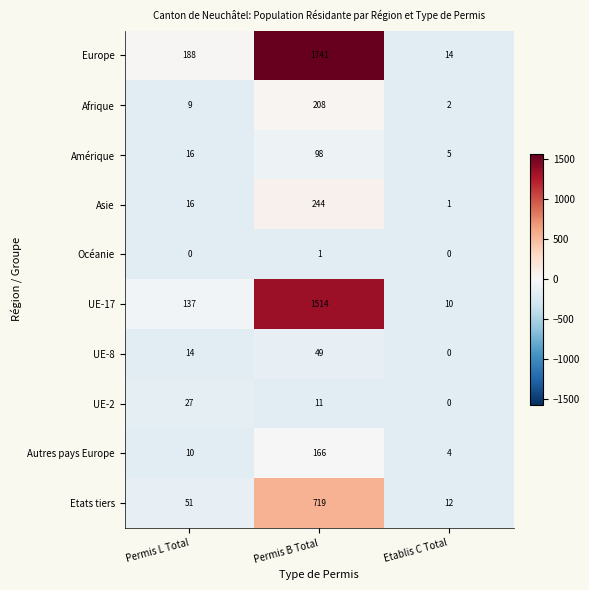

How many categories are shown in the chart?

3